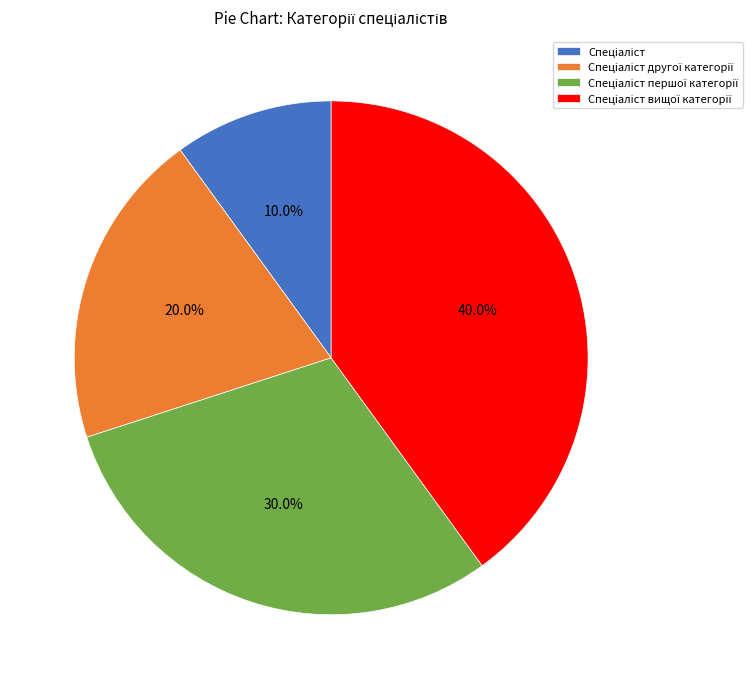

Does any single category account for the majority?

No